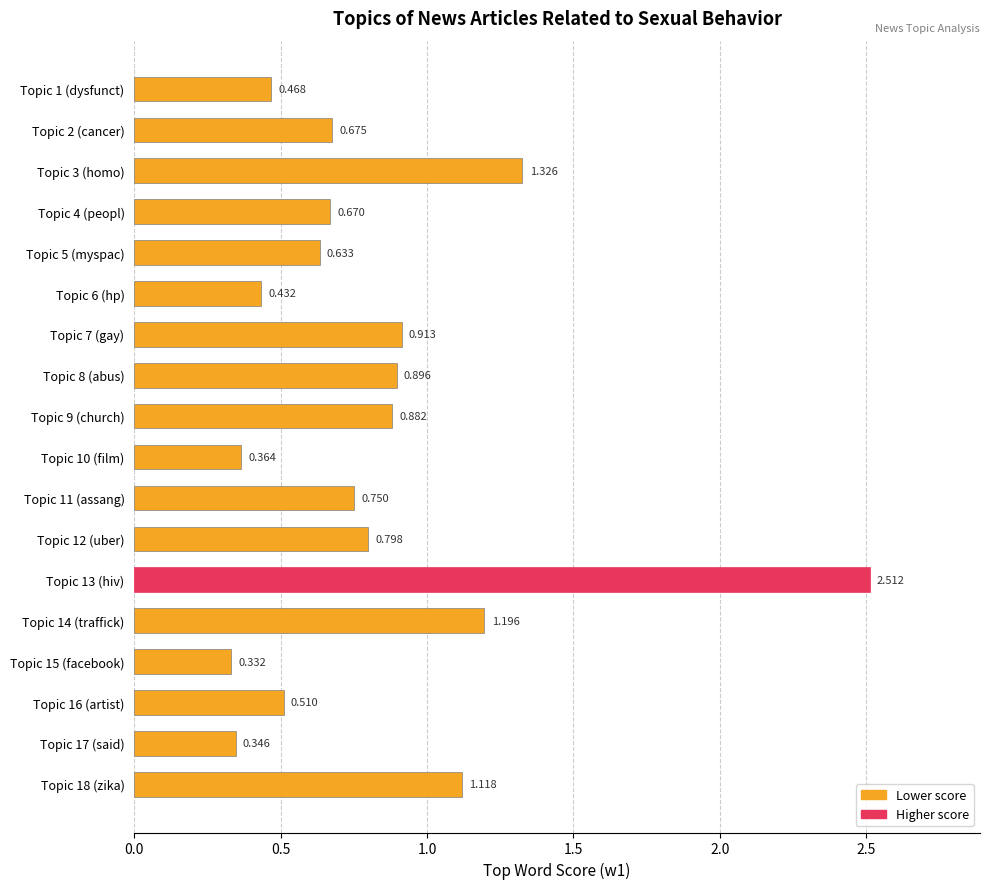

At which category does the chart reach its peak across all series?

Topic 13 (hiv)